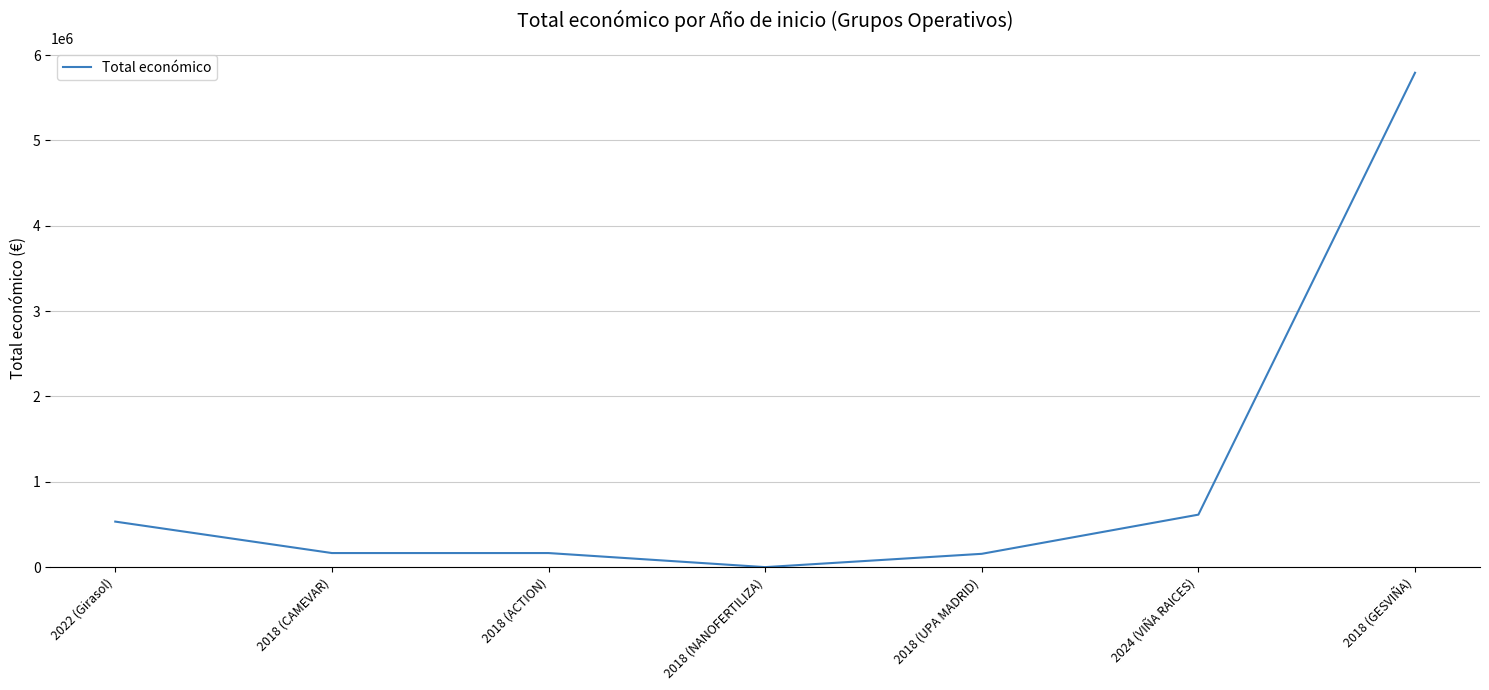

What is the sum of all values?

7426460